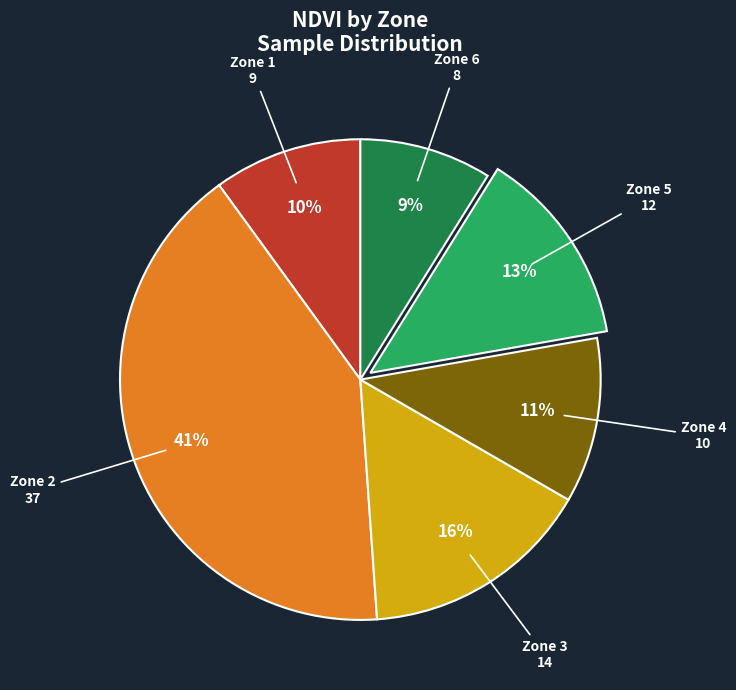

To the nearest percent, what is the difference between the largest and smallest slice percentages?

32%